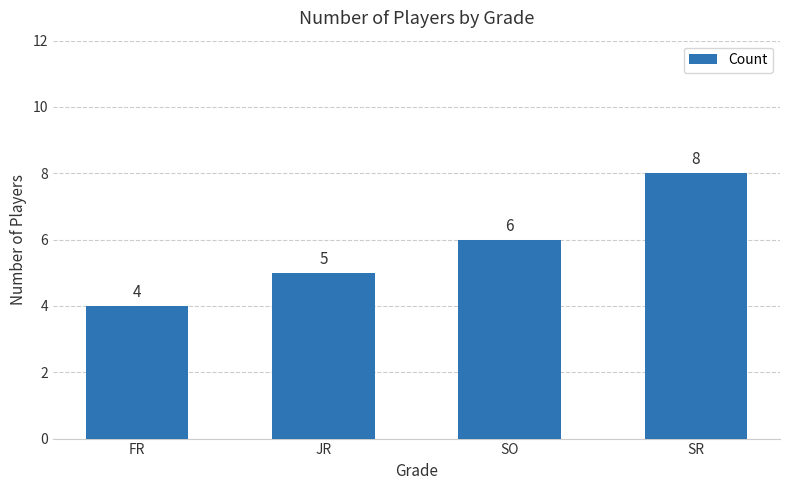

The value at FR is 4. True or false?

True